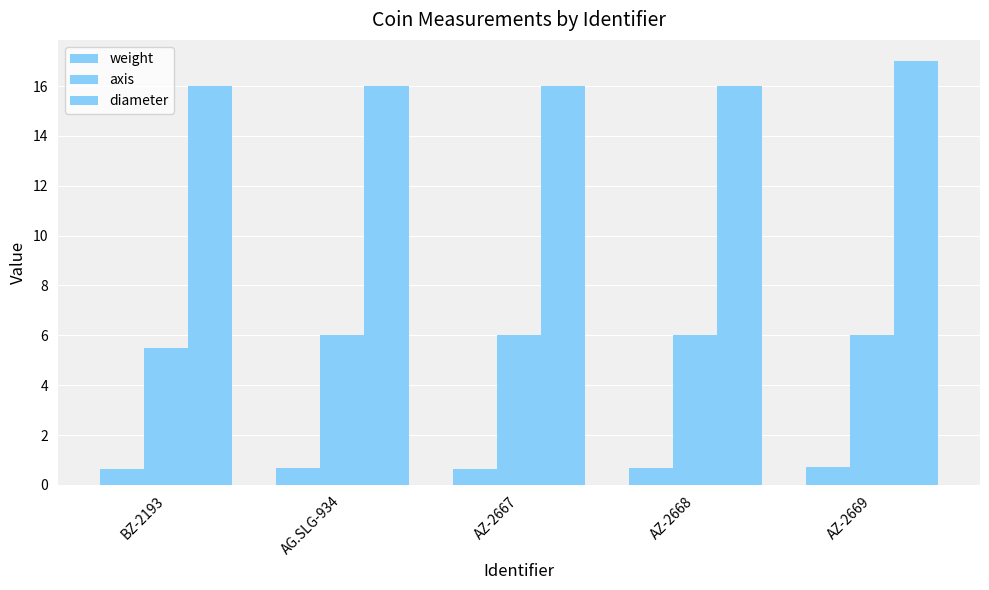

Reading right to left, what are all the values shown in this chart?

weight: 0.7	0.7	0.7	0.7	0.7
axis: 6.0	6.0	6.0	6.0	5.5
diameter: 17.0	16.0	16.0	16.0	16.0